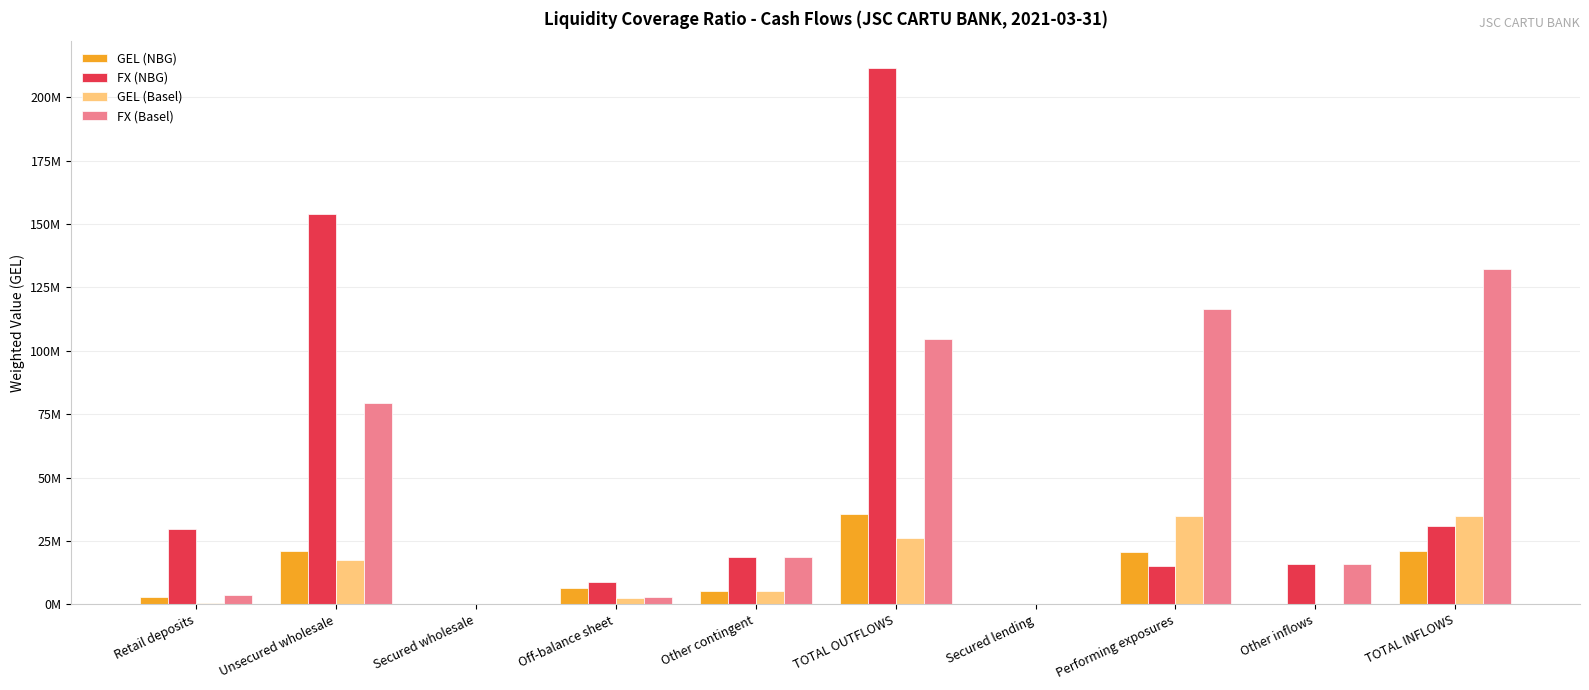

Are the bars grouped side by side (vs. stacked)?

Yes